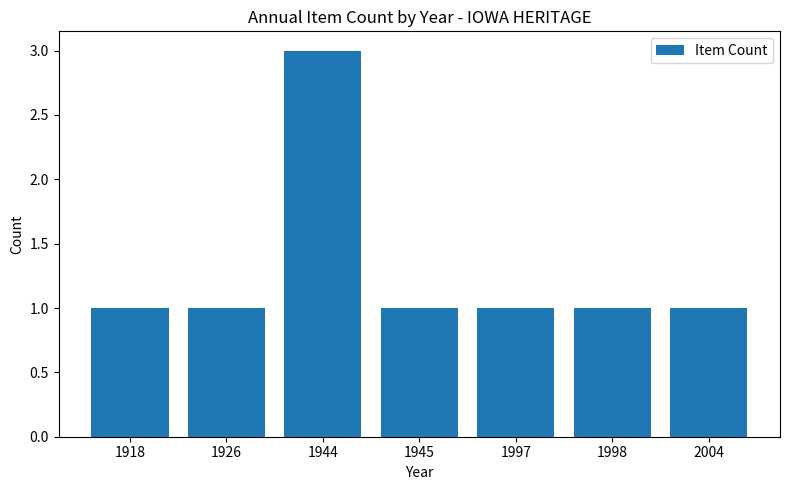

Count the number of categories in the chart.

7